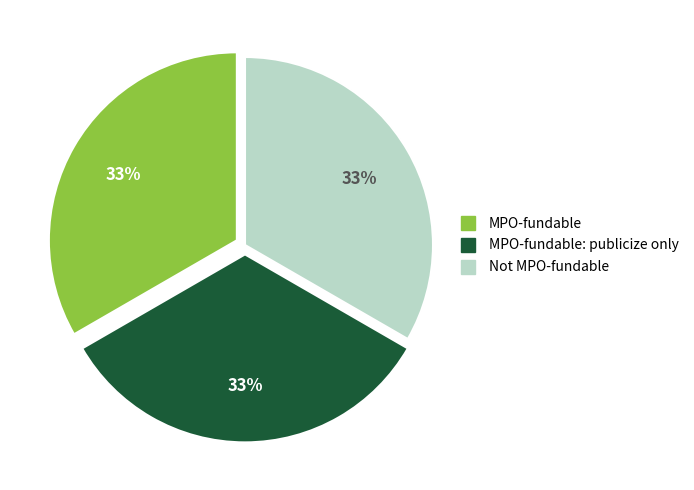

Is there a majority slice in this chart?

No